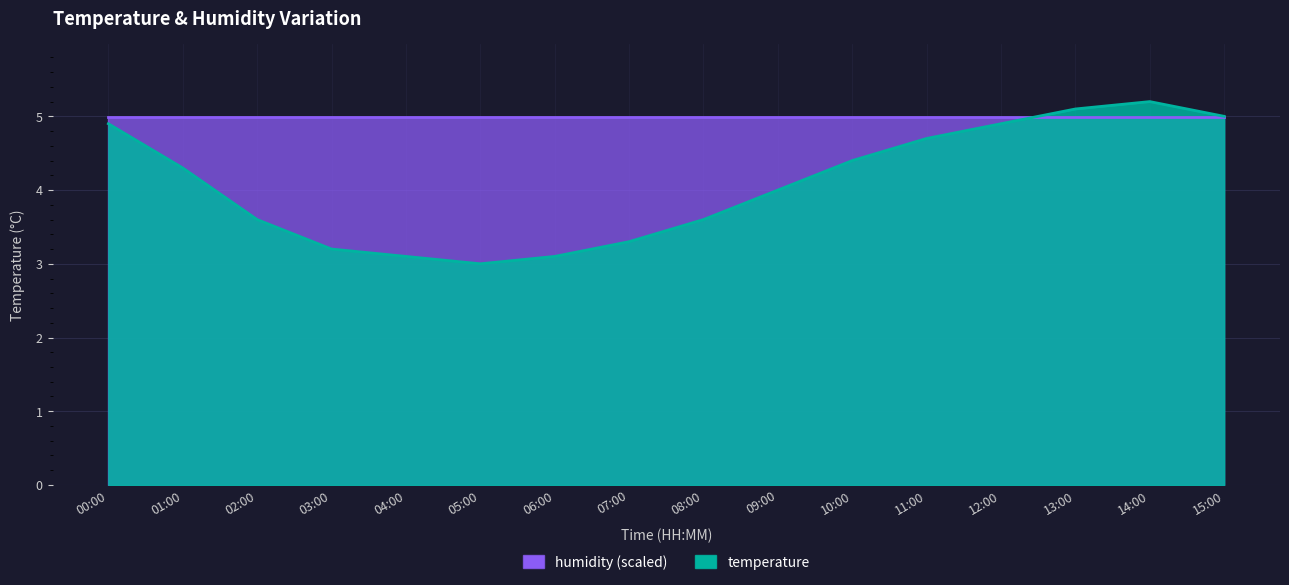

What is the smallest value displayed?

3.0